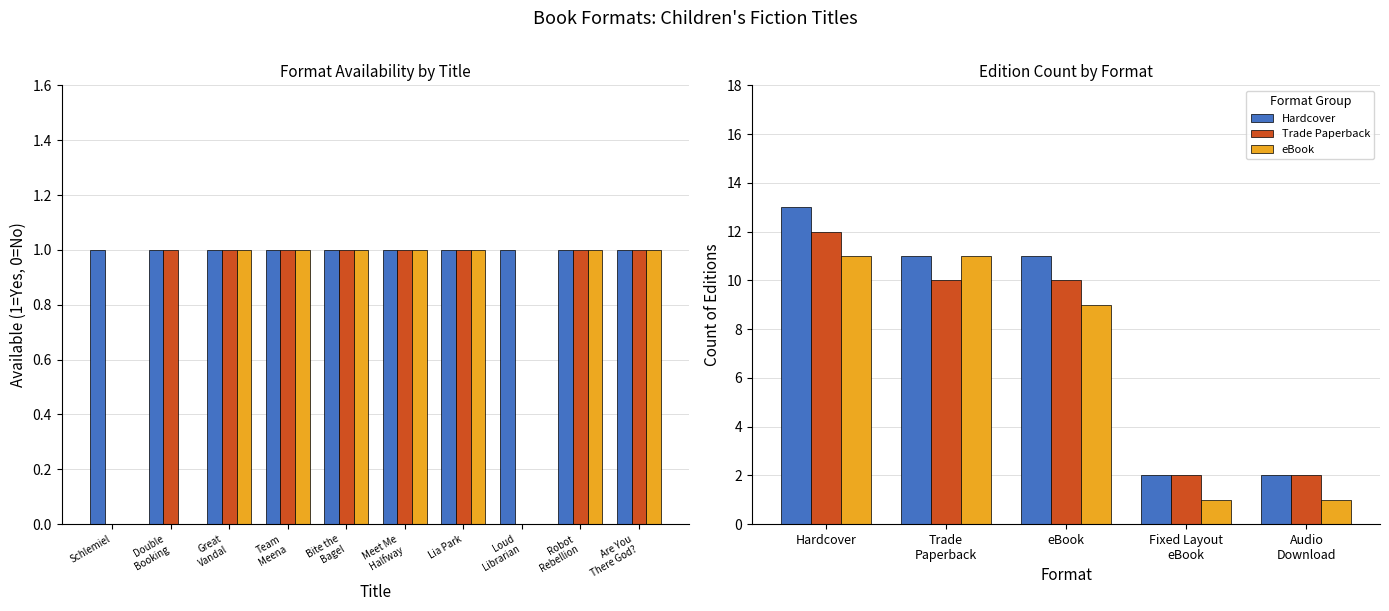

Which series has the widest spread of values?

Hardcover